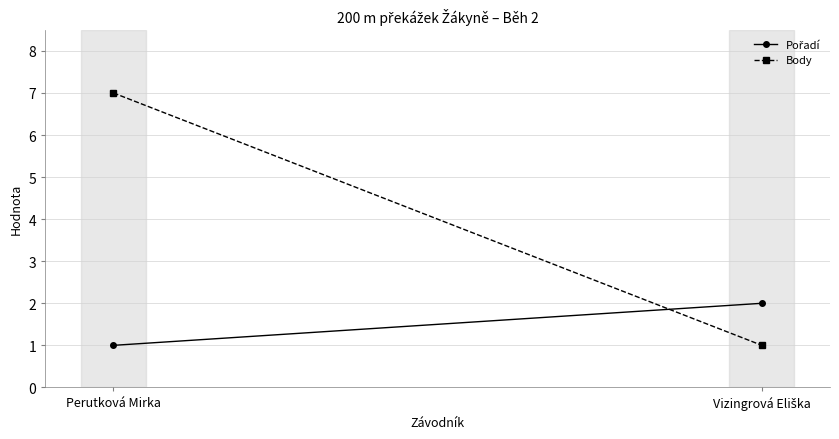

What is the difference between the maximum and minimum values in the Pořadí series?

1